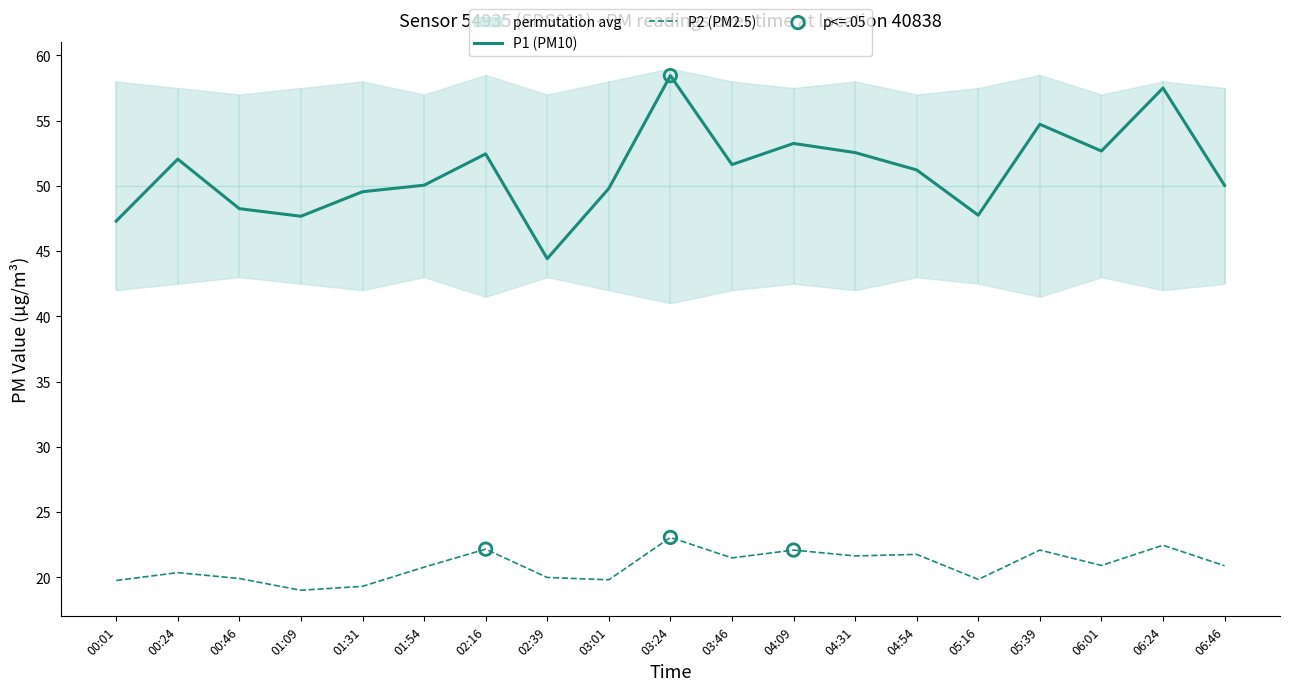

What are all the series names shown in the legend?

P1 (PM10), P2 (PM2.5)